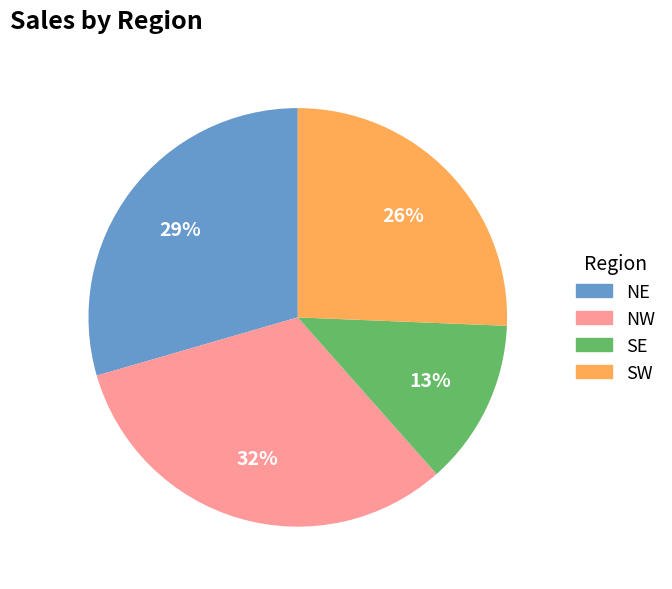

What percentage is the NW slice, to the nearest percent?

32%